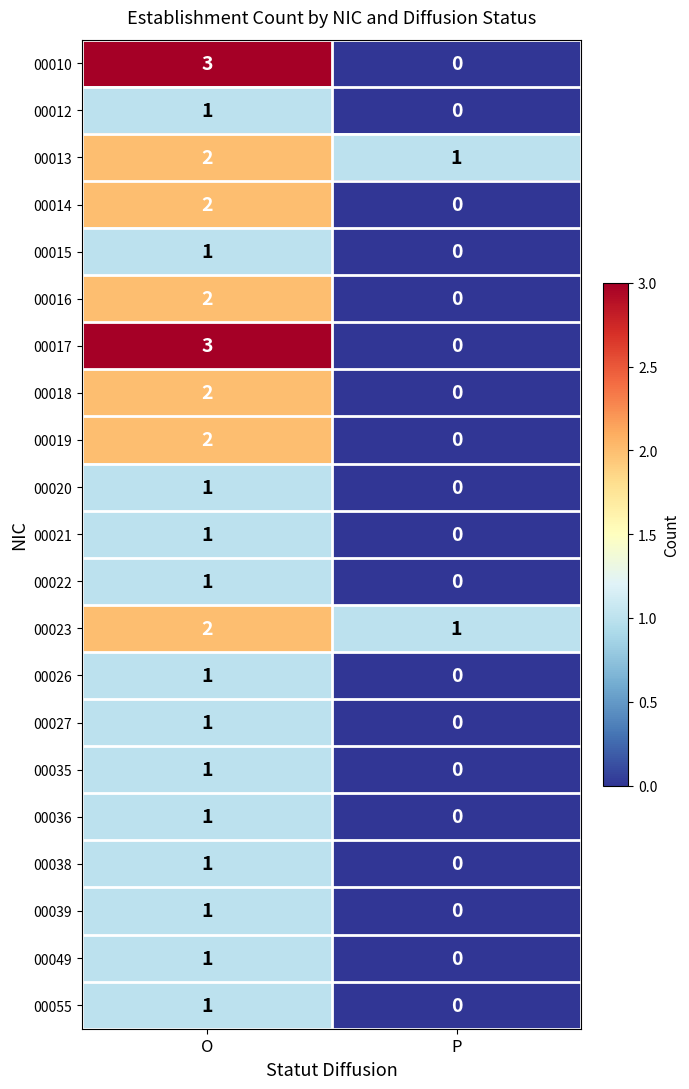

What is the sum of the 00013 values at P and O?

3